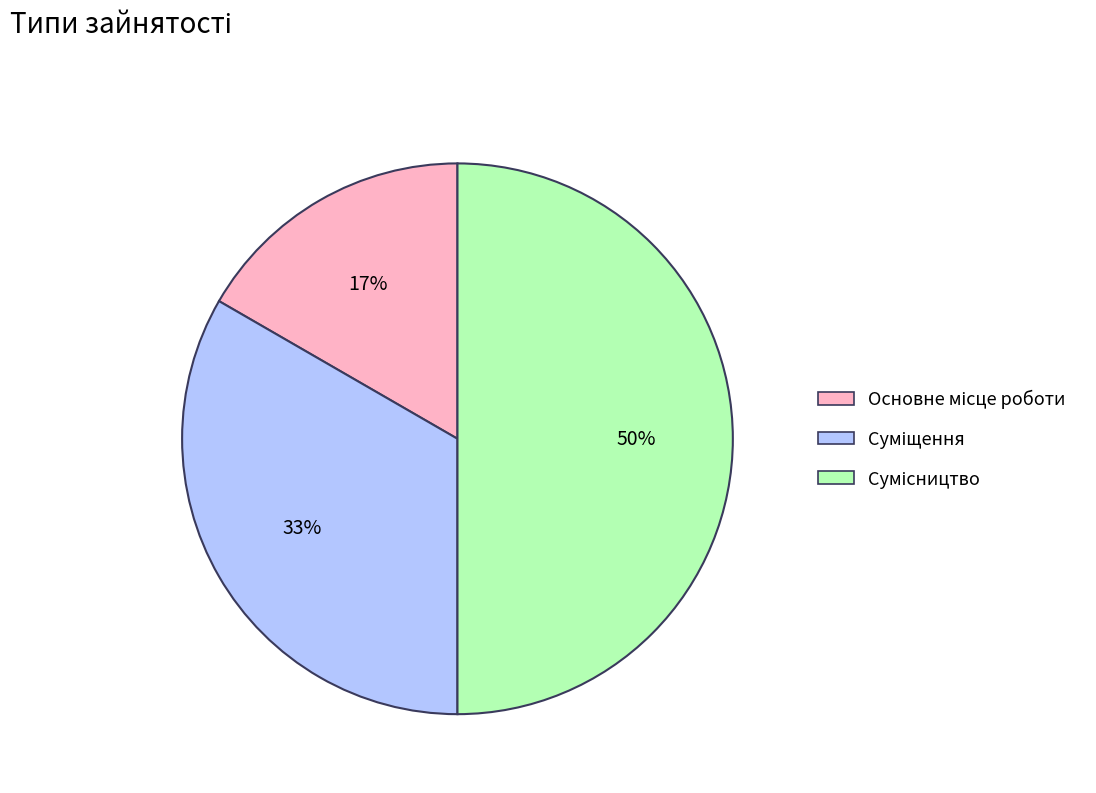

To the nearest percent, what is the difference between the largest and smallest slice percentages?

33%